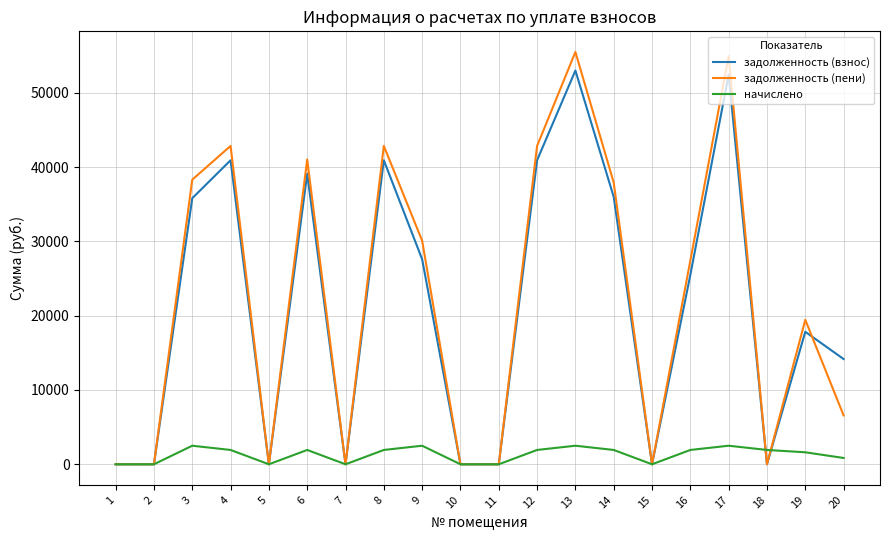

Is it true that задолженность (взнос) equals 39094.9 at 6?

True